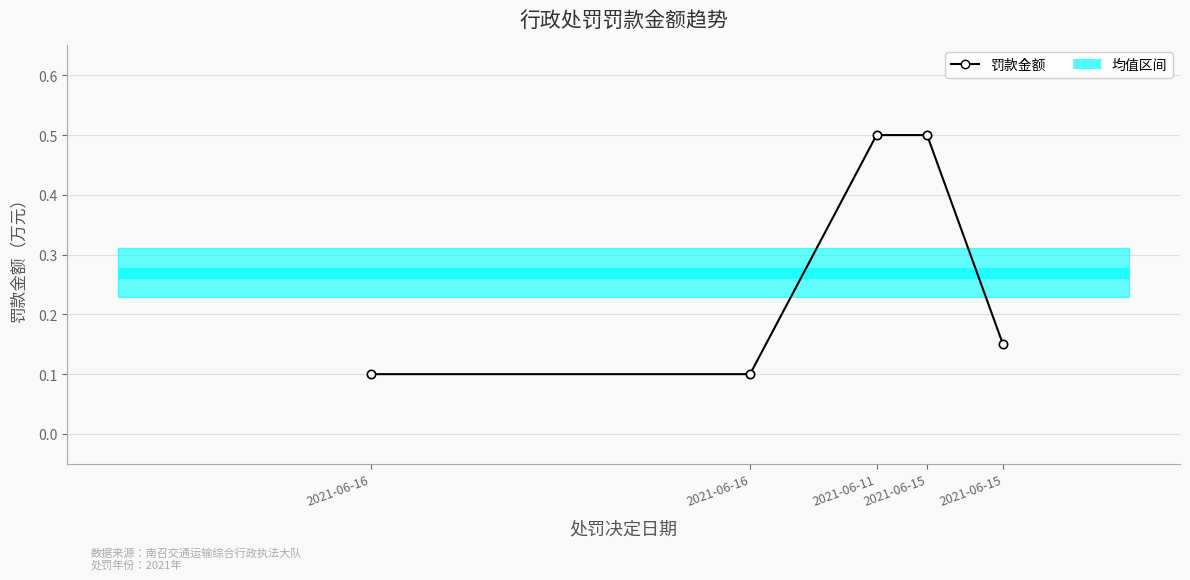

What is the label of the 1st point from the left?

2021-06-16